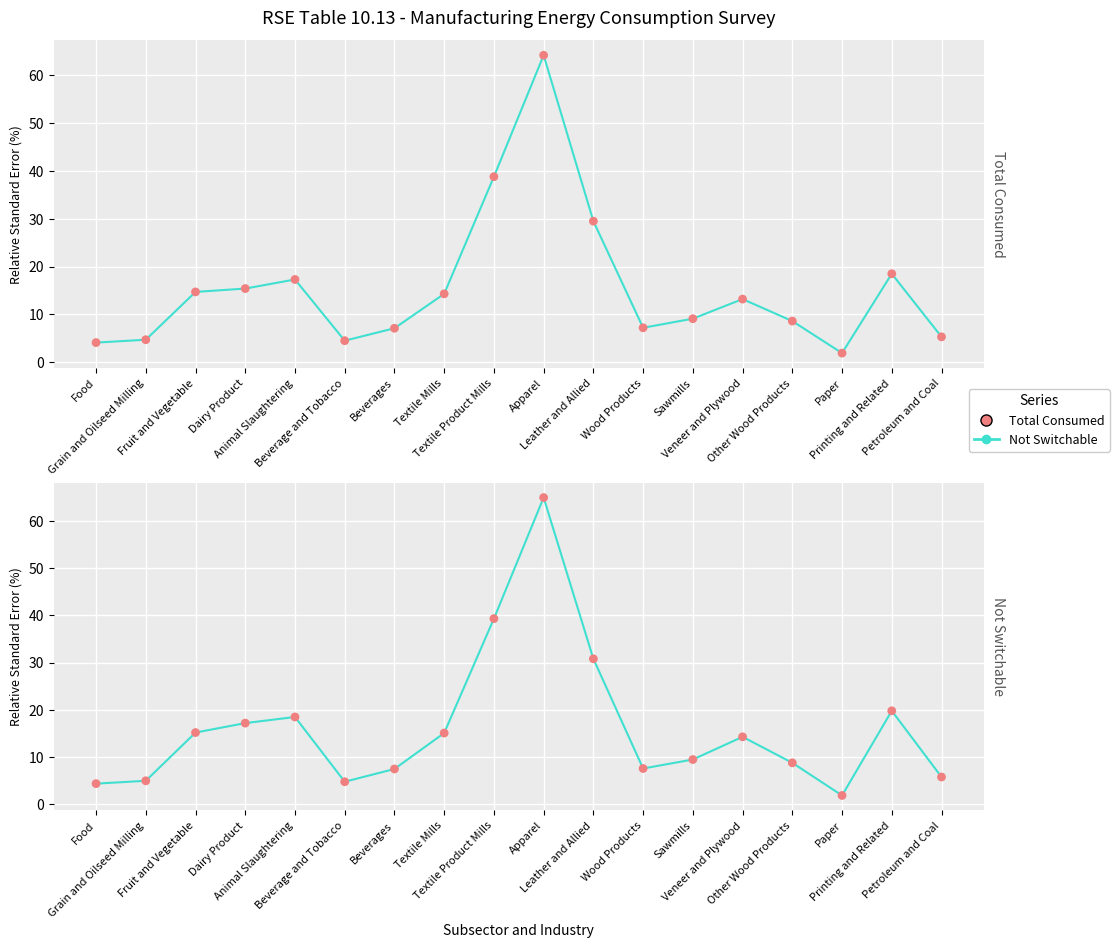

Which series contains the highest Y value?

Not Switchable (line)